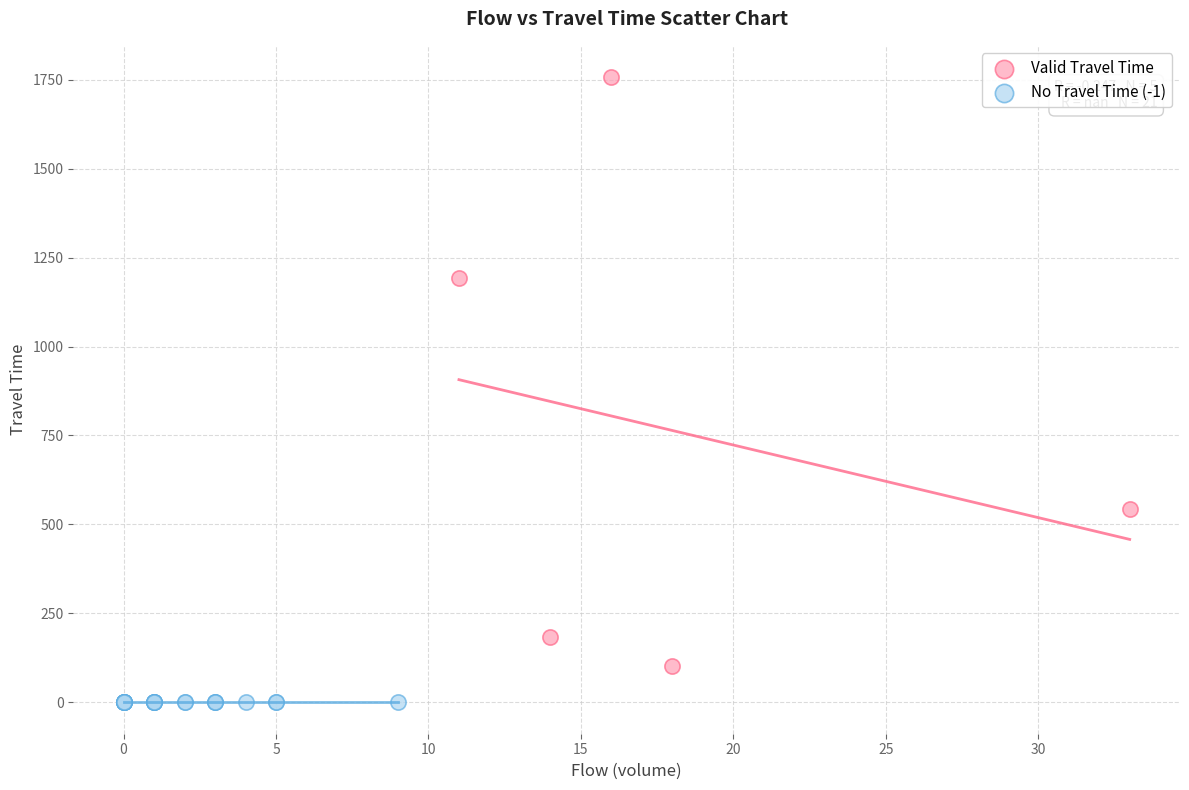

Which series contains the highest Y value?

Valid Travel Time